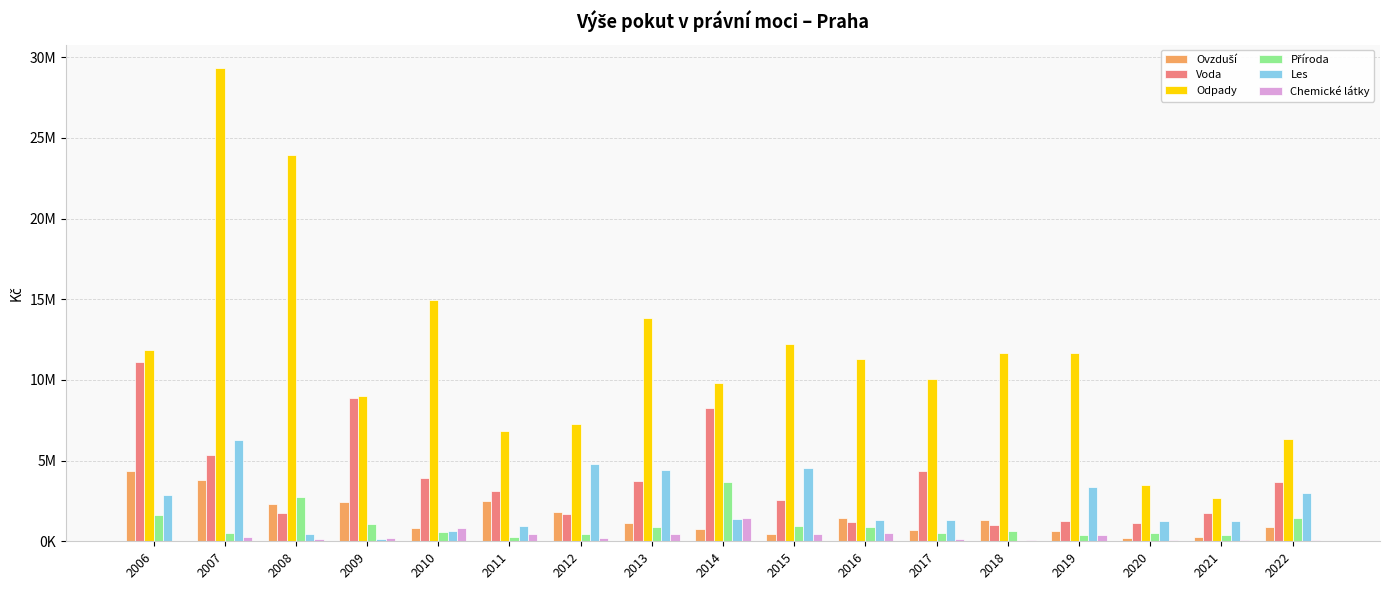

The Les series shows 1698550 at 2021. True or false?

False